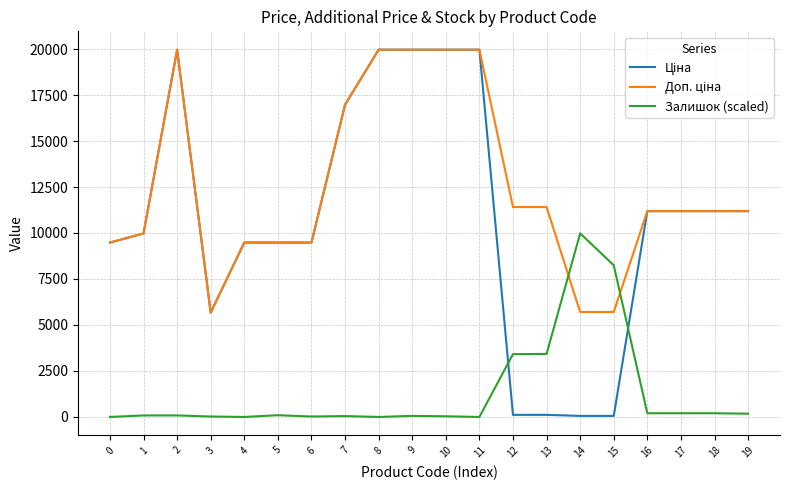

What is the total value across all series at 18?

22577.1